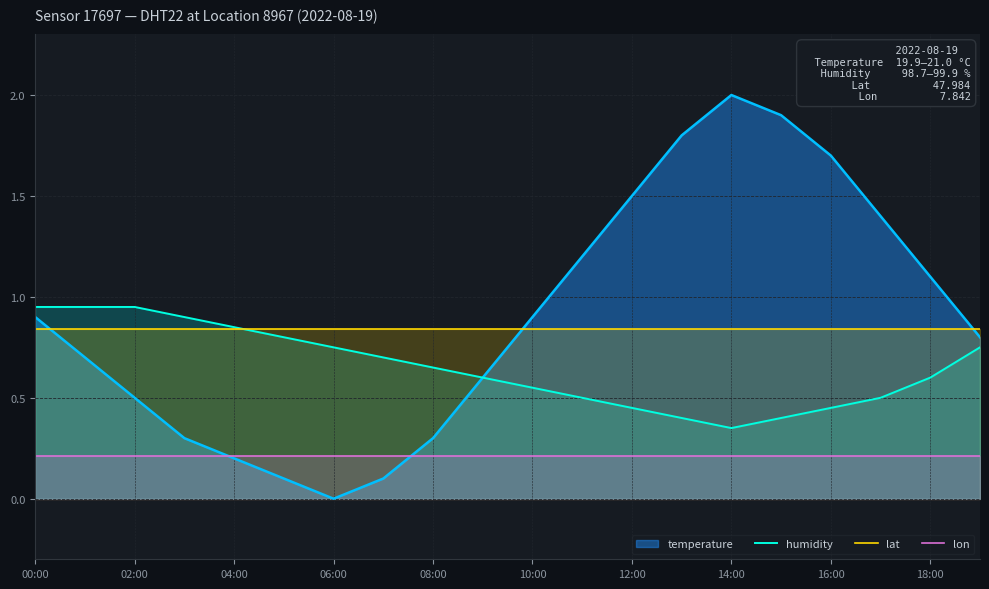

What is the difference between the second highest and minimum values in the humidity series?

0.6